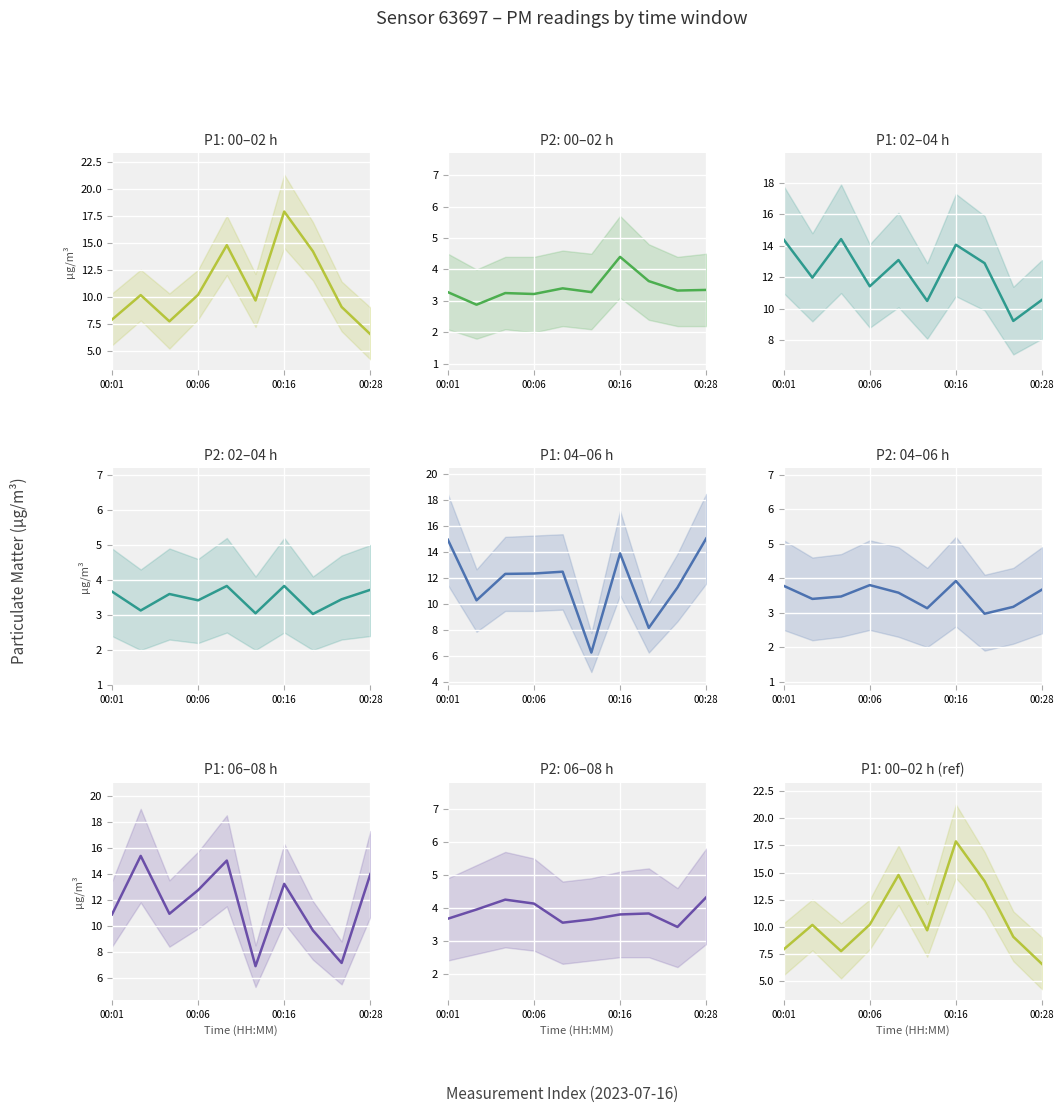

Which category has the highest value across all series?

00:16